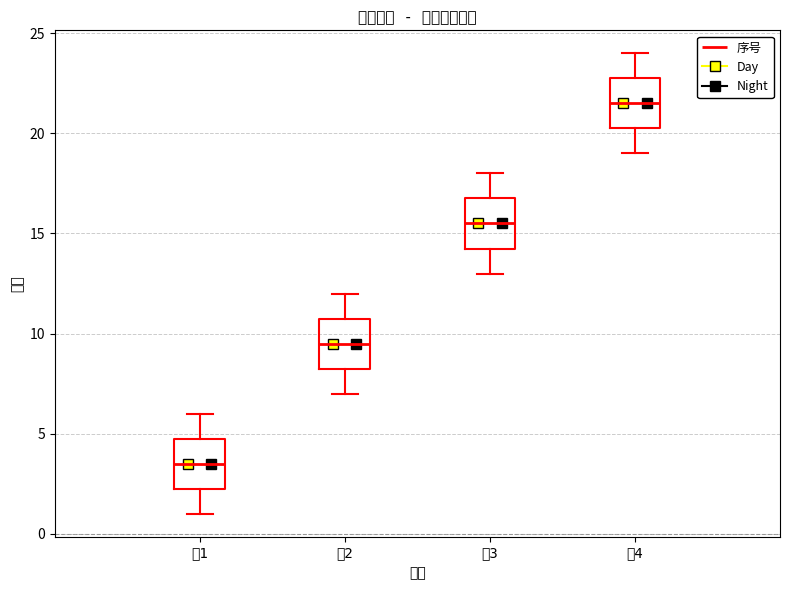

Reading left to right, read every box against the y-axis: the position of its median line, the range the box covers, and the ends of its whiskers. The values are not printed on the chart, so give them approximately, as read against the axis.

组1: median 3.5, box 2.5 to 5.0, whiskers 1.0 to 6.0
组2: median 9.5, box 8.5 to 11.0, whiskers 7.0 to 12.0
组3: median 15.5, box 14.5 to 17.0, whiskers 13.0 to 18.0
组4: median 21.5, box 20.5 to 23.0, whiskers 19.0 to 24.0